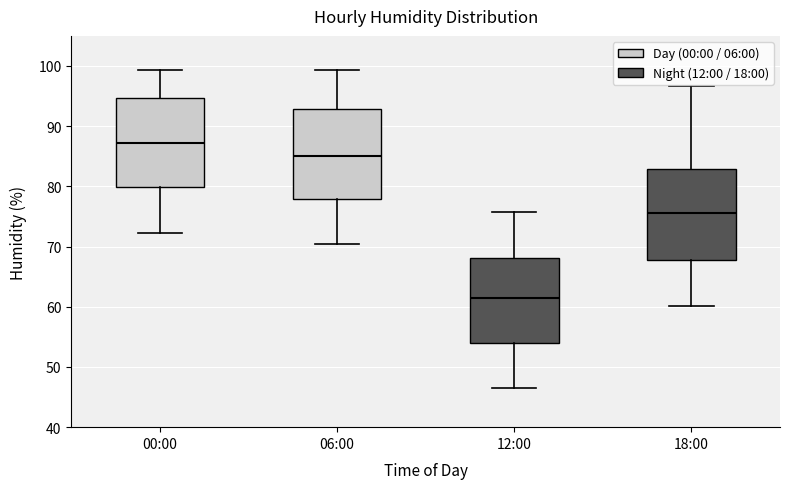

Which box's median line is the lowest?

12:00